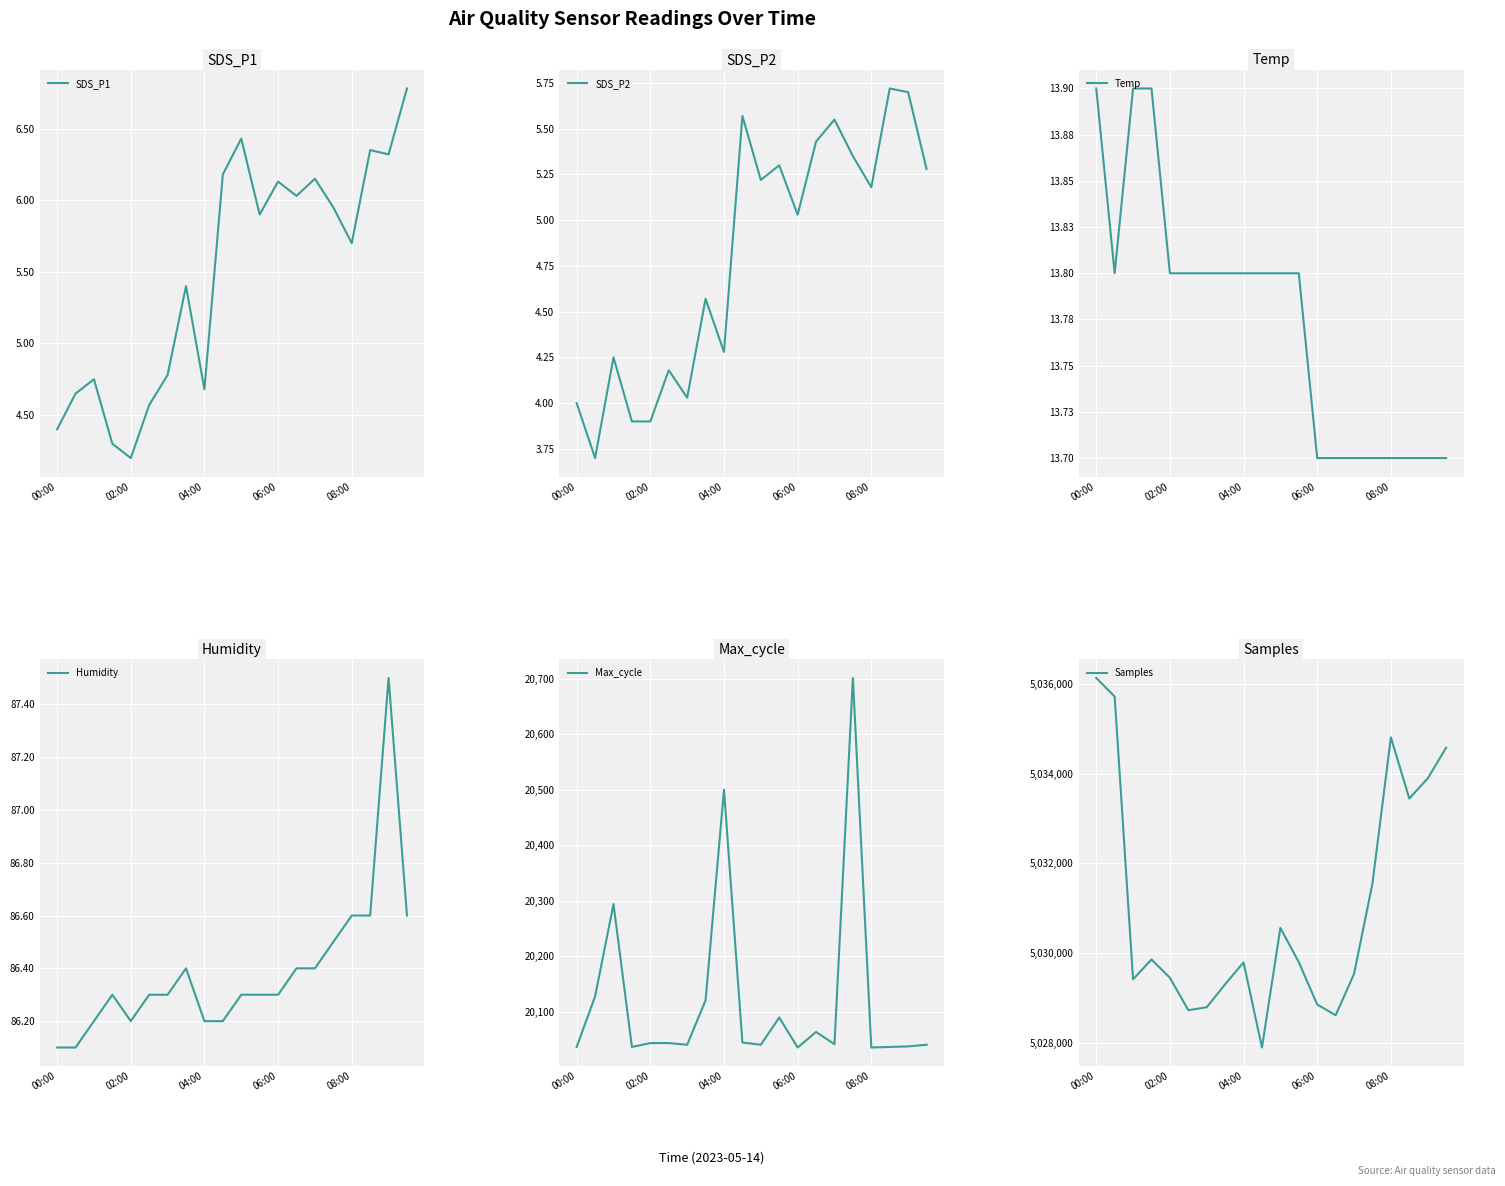

Reading left to right, transcribe all the data shown in this chart.

SDS_P1: 4.4	4.7	4.8	4.3	4.2	4.6	4.8	5.4	4.7	6.2	6.4	5.9	6.1	6.0	6.2	6.0	5.7	6.3	6.3	6.8
SDS_P2: 4.0	3.7	4.2	3.9	3.9	4.2	4.0	4.6	4.3	5.6	5.2	5.3	5.0	5.4	5.5	5.3	5.2	5.7	5.7	5.3
Temp: 13.9	13.8	13.9	13.9	13.8	13.8	13.8	13.8	13.8	13.8	13.8	13.8	13.7	13.7	13.7	13.7	13.7	13.7	13.7	13.7
Humidity: 86.1	86.1	86.2	86.3	86.2	86.3	86.3	86.4	86.2	86.2	86.3	86.3	86.3	86.4	86.4	86.5	86.6	86.6	87.5	86.6
Max_cycle: 20037.0	20128.0	20294.0	20037.0	20044.0	20044.0	20041.0	20121.0	20500.0	20045.0	20041.0	20090.0	20036.0	20064.0	20042.0	20701.0	20036.0	20037.0	20038.0	20041.0
Samples: 5036139.0	5035724.0	5029411.0	5029854.0	5029446.0	5028721.0	5028788.0	5029300.0	5029789.0	5027888.0	5030559.0	5029793.0	5028848.0	5028608.0	5029532.0	5031550.0	5034813.0	5033447.0	5033896.0	5034581.0